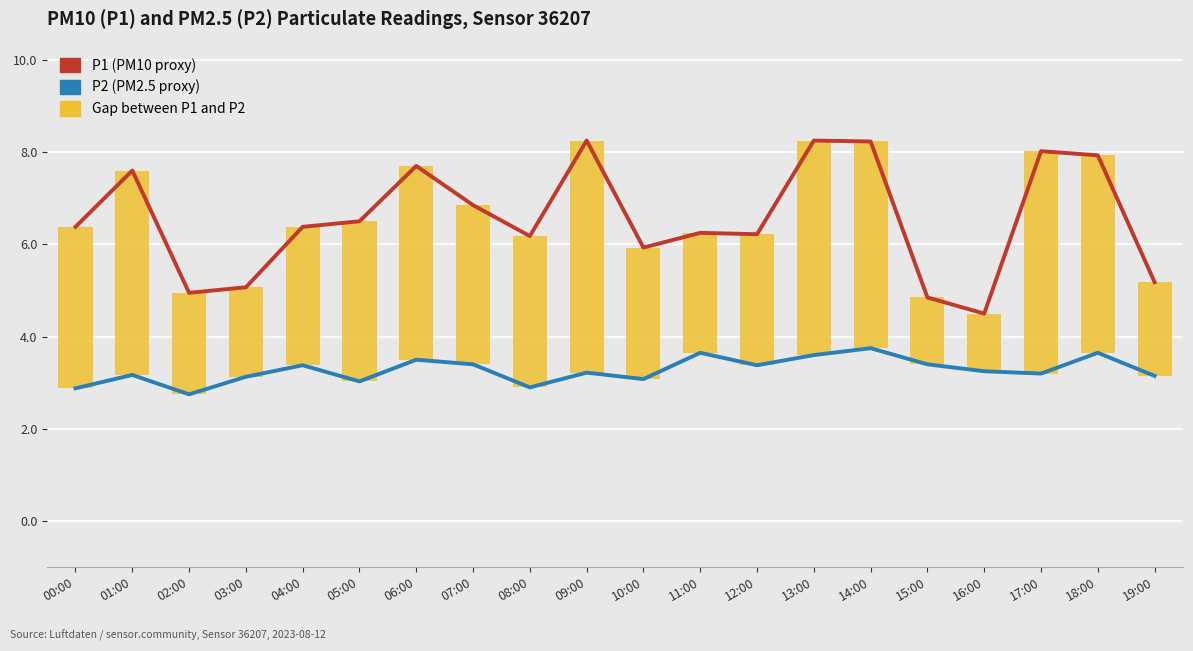

What is the total value across all series at 00:00?

12.8